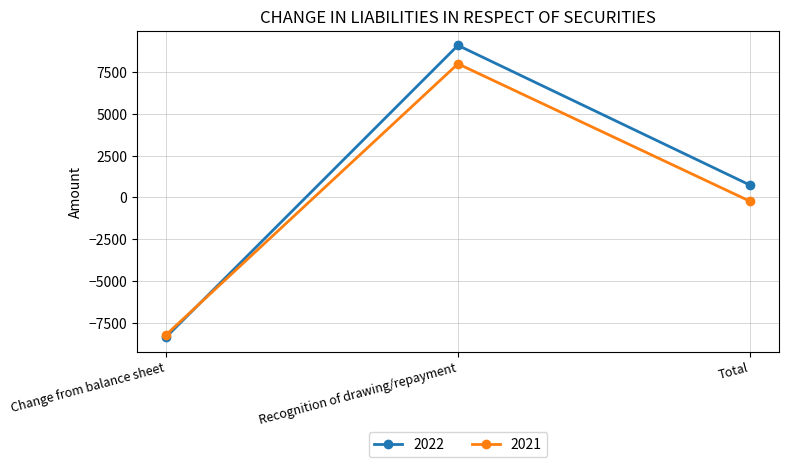

Reading left to right, what are all the values shown in this chart?

2022: -8362	9104	742
2021: -8226	8000	-226